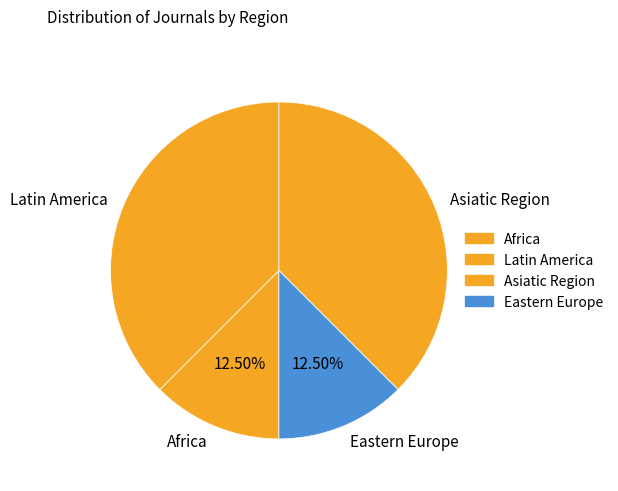

Is there a majority slice in this chart?

No